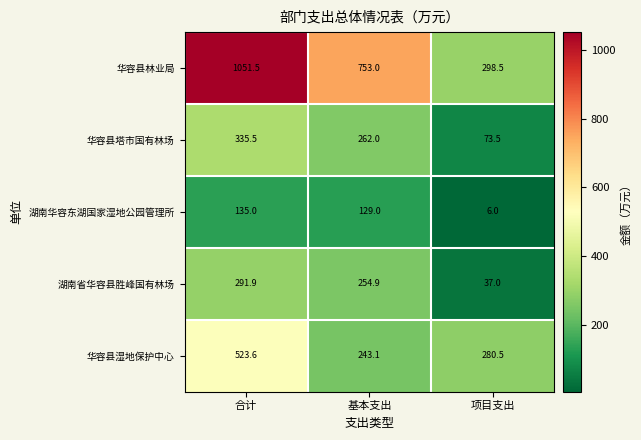

What is the total value across all series at 基本支出?

1642.0